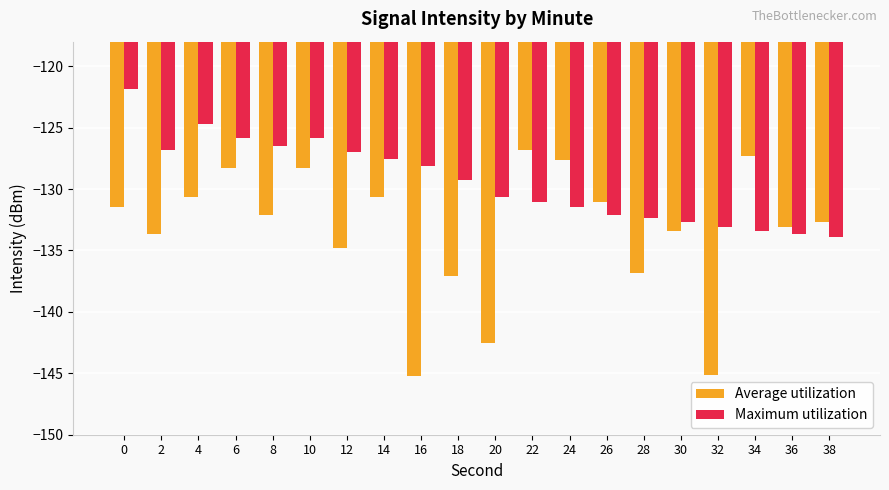

Rank the series by their average value, from highest to lowest.

Maximum utilization, Average utilization